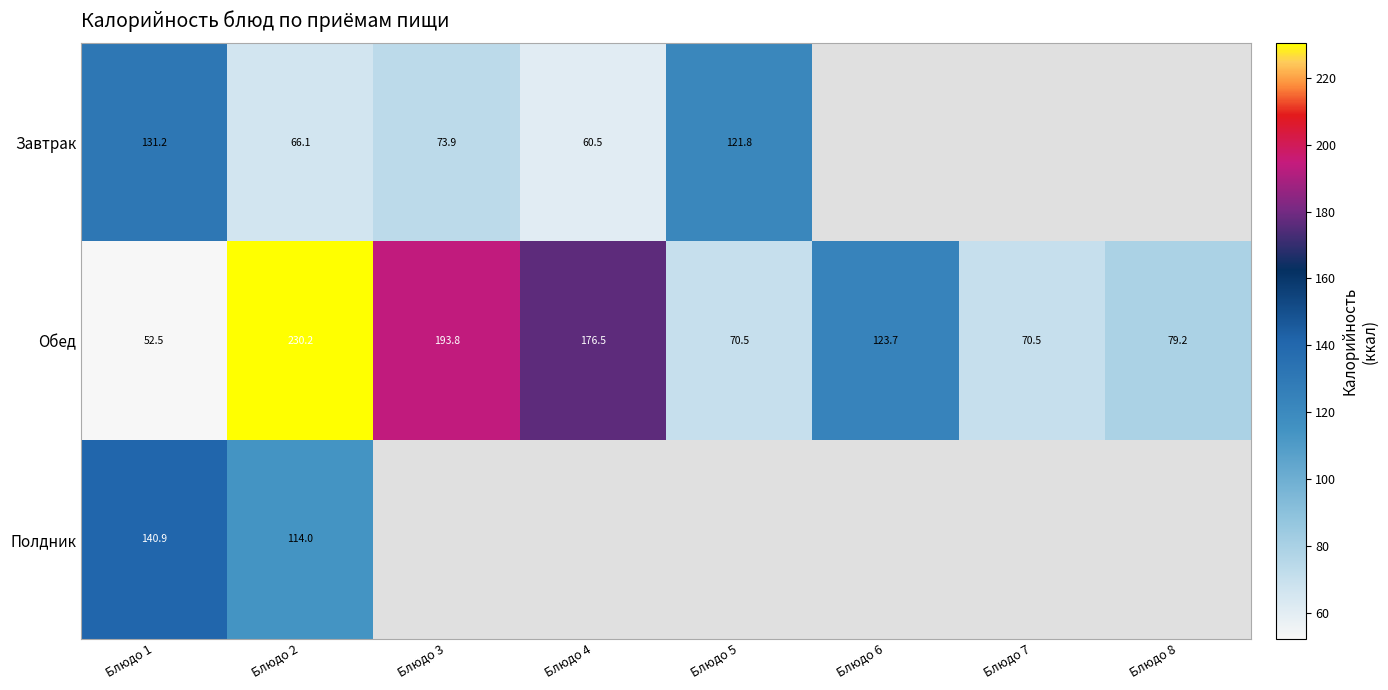

Rank the series at Блюдо 1 from highest to lowest value.

Полдник, Завтрак, Обед